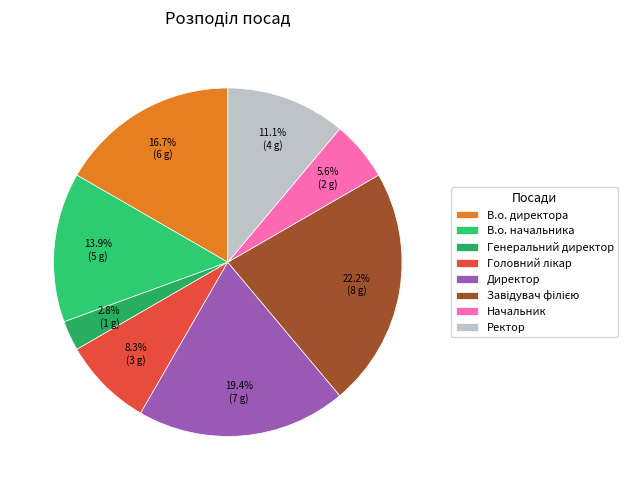

How many slices are in this pie chart?

8